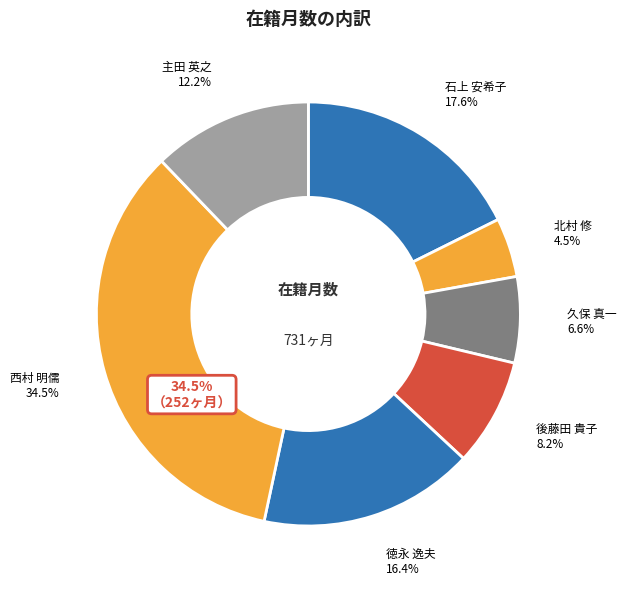

Combined, what portion of the pie is 後藤田 貴子 and 徳永 逸夫?

24.6%